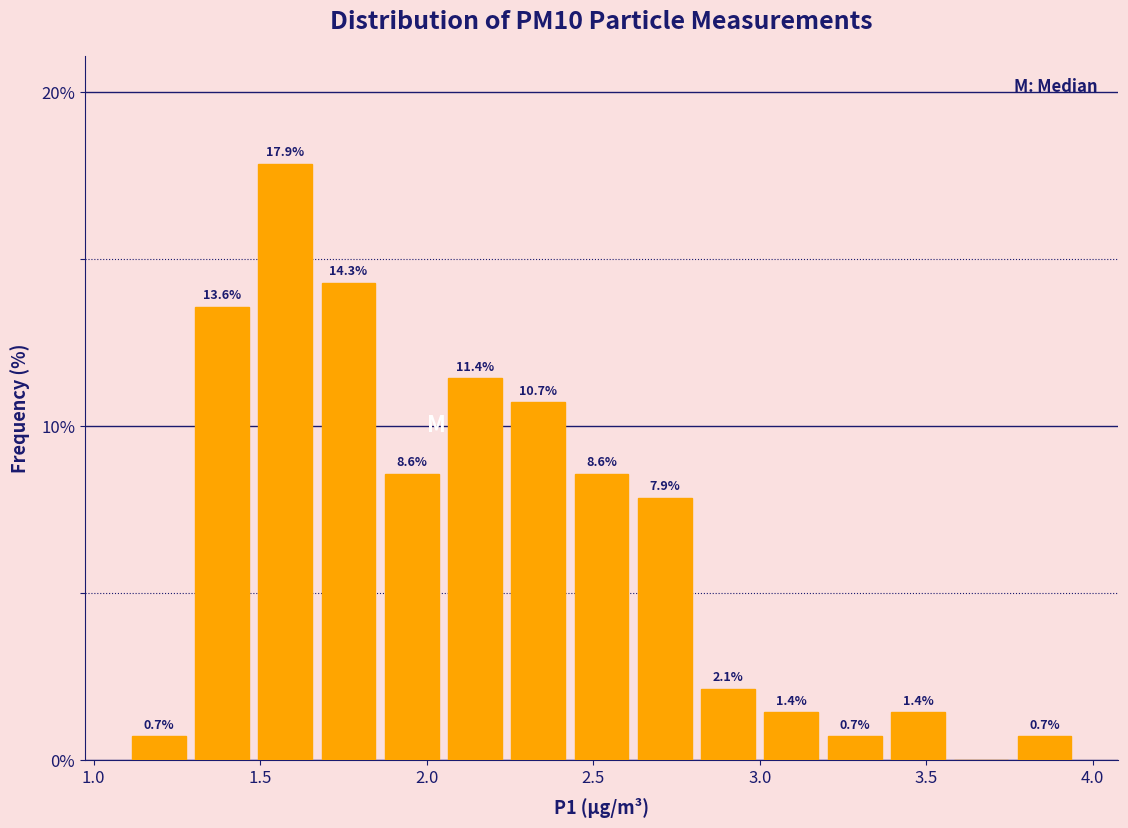

Read against the x-axis, roughly where is the centre of the tallest bar?

1.60